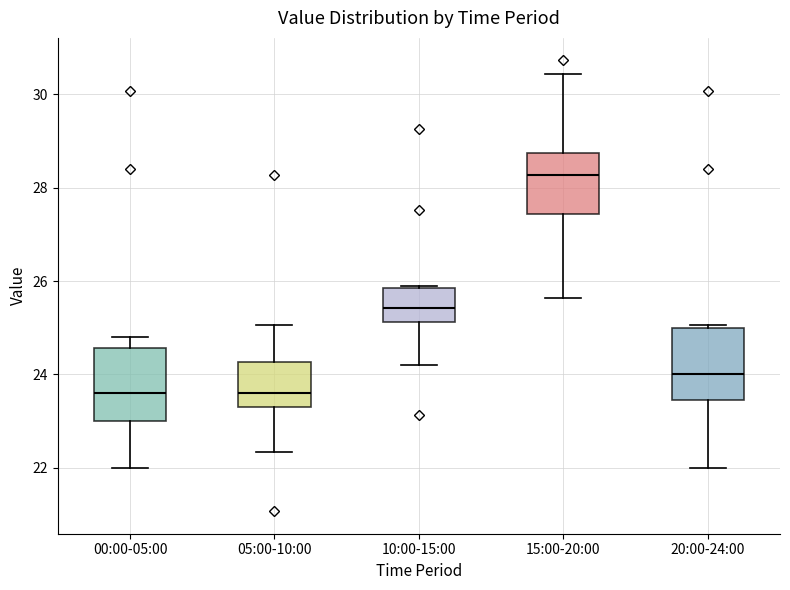

Reading left to right, read every box against the y-axis: the position of its median line, the range the box covers, and the ends of its whiskers. The values are not printed on the chart, so give them approximately, as read against the axis.

00:00-05:00: median 23.6, box 23.0 to 24.6, whiskers 22.0 to 24.8
05:00-10:00: median 23.6, box 23.4 to 24.2, whiskers 22.4 to 25.0
10:00-15:00: median 25.4, box 25.2 to 25.8, whiskers 24.2 to 26.0
15:00-20:00: median 28.2, box 27.4 to 28.8, whiskers 25.6 to 30.4
20:00-24:00: median 24.0, box 23.4 to 25.0, whiskers 22.0 to 25.0 (just above the box's upper edge)